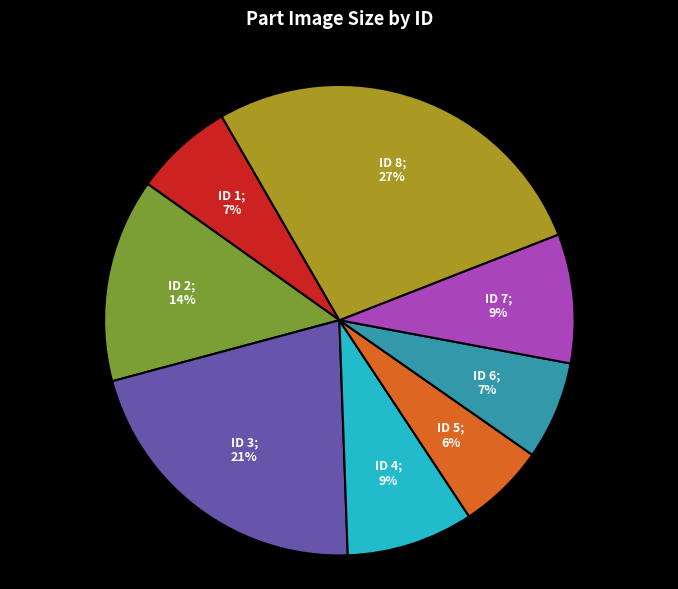

Is there any slice that represents more than half of the pie?

No